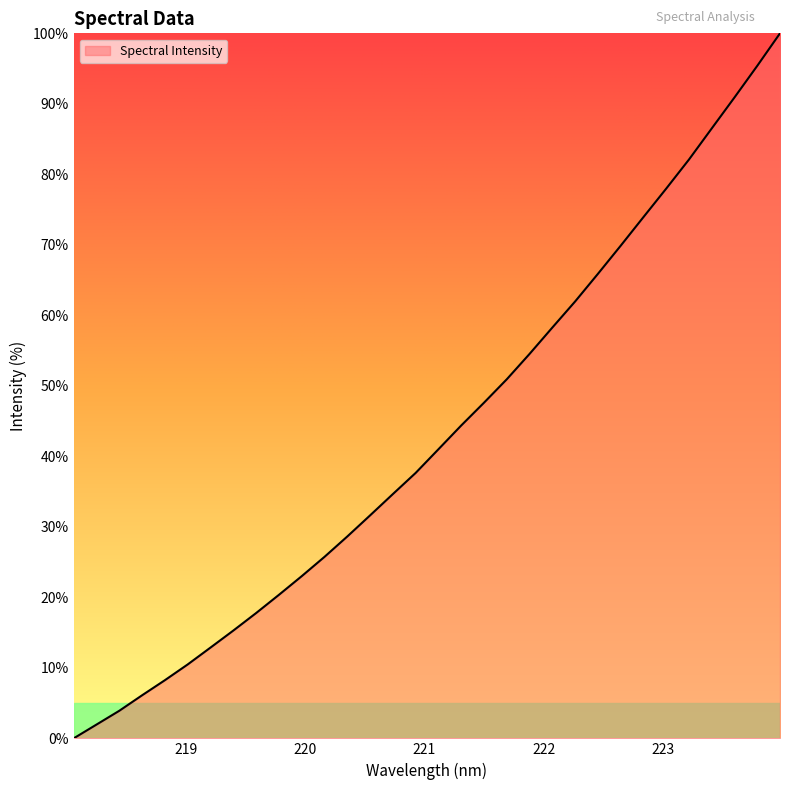

What is the greatest value displayed?

100.0